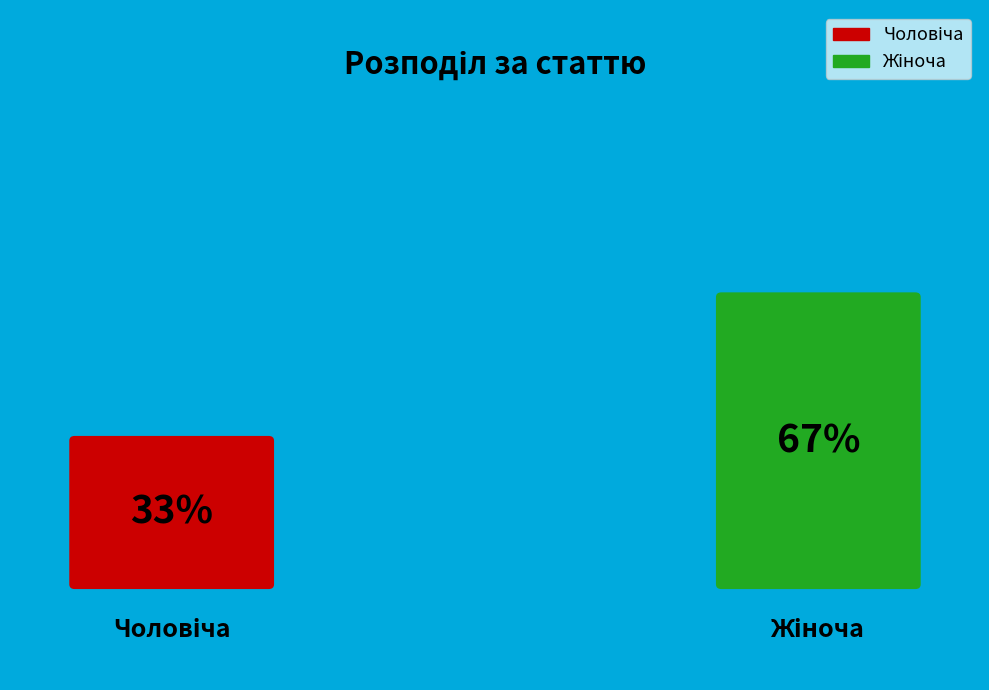

Rank the categories by value from highest to lowest.

Жіноча, Чоловіча